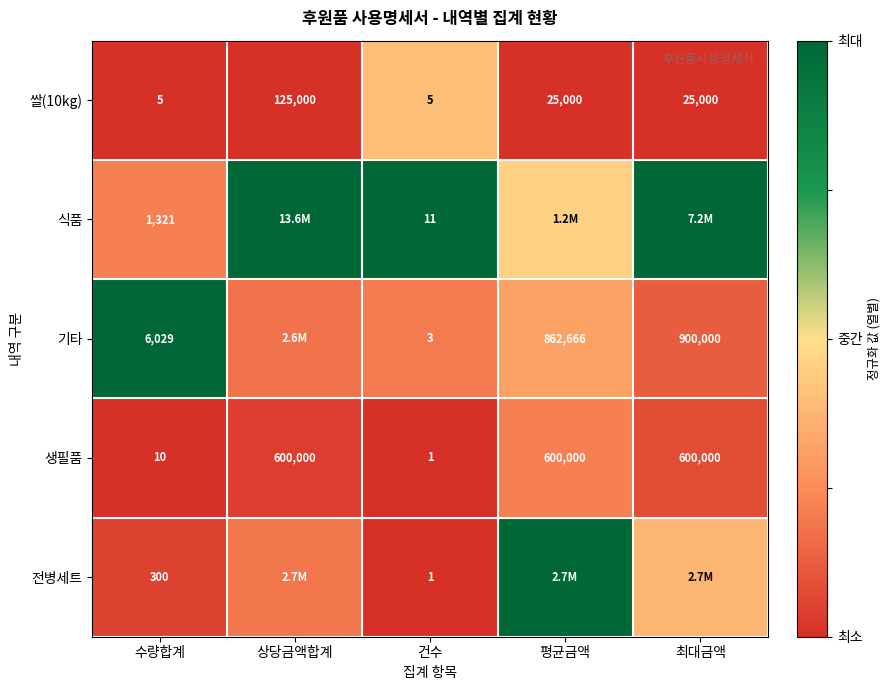

At which label is 생필품 closest to 300000?

수량합계